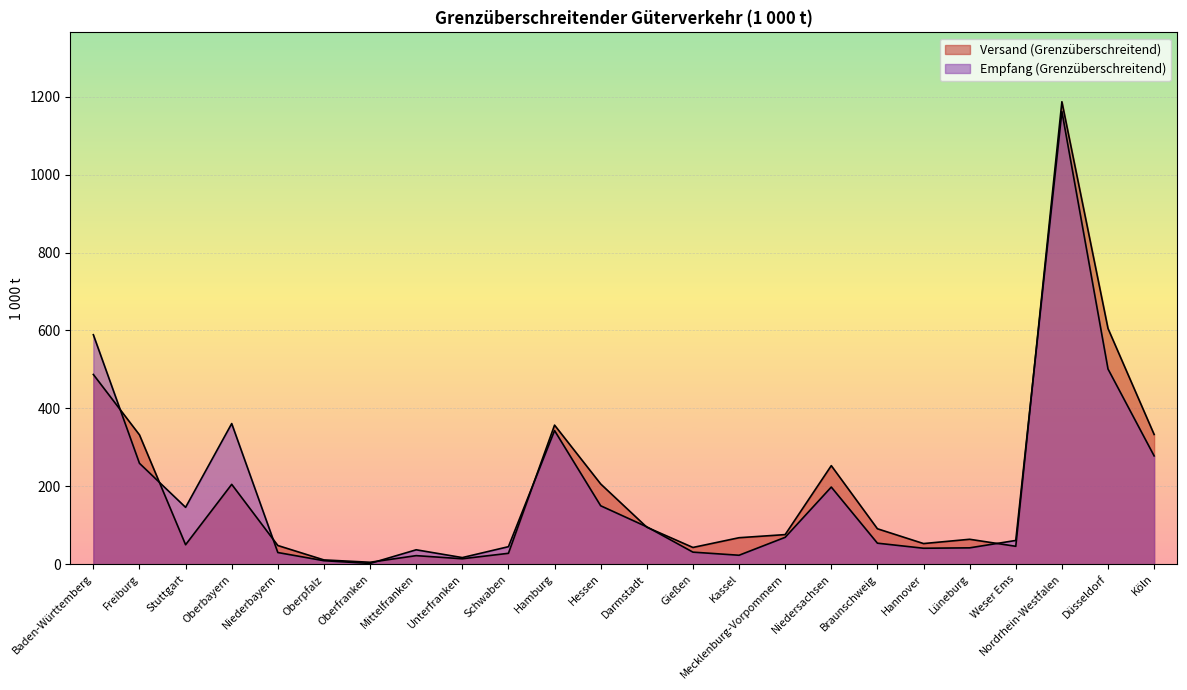

True or false: Versand (Grenzüberschreitend) has a value of 673 at Baden-Württemberg.

False